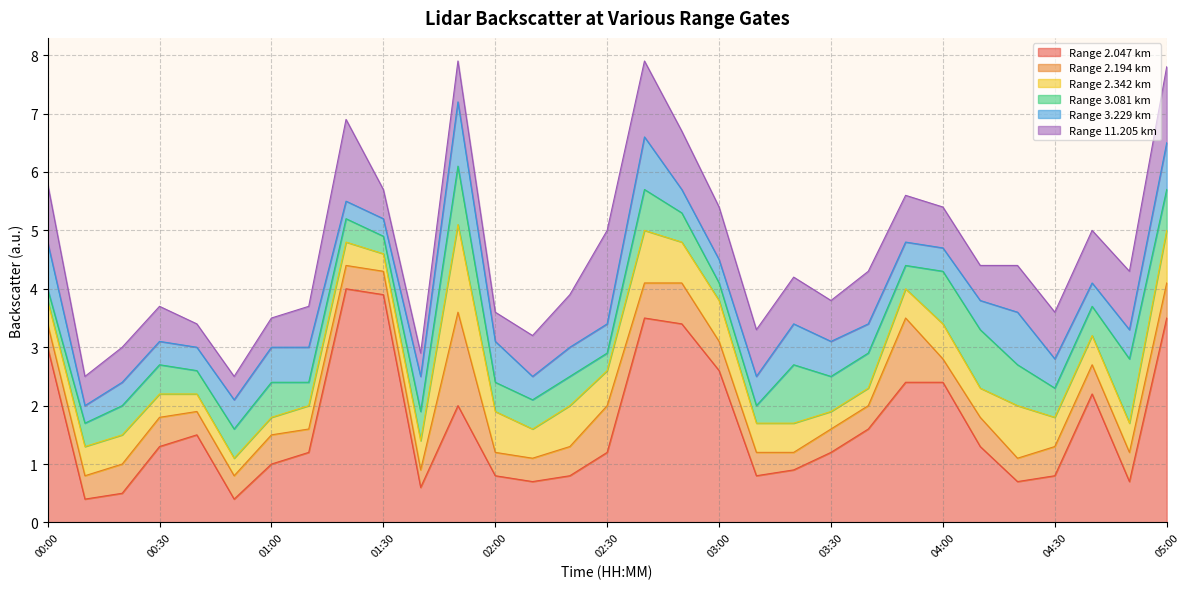

Which label corresponds to the smallest value in the chart?

00:00